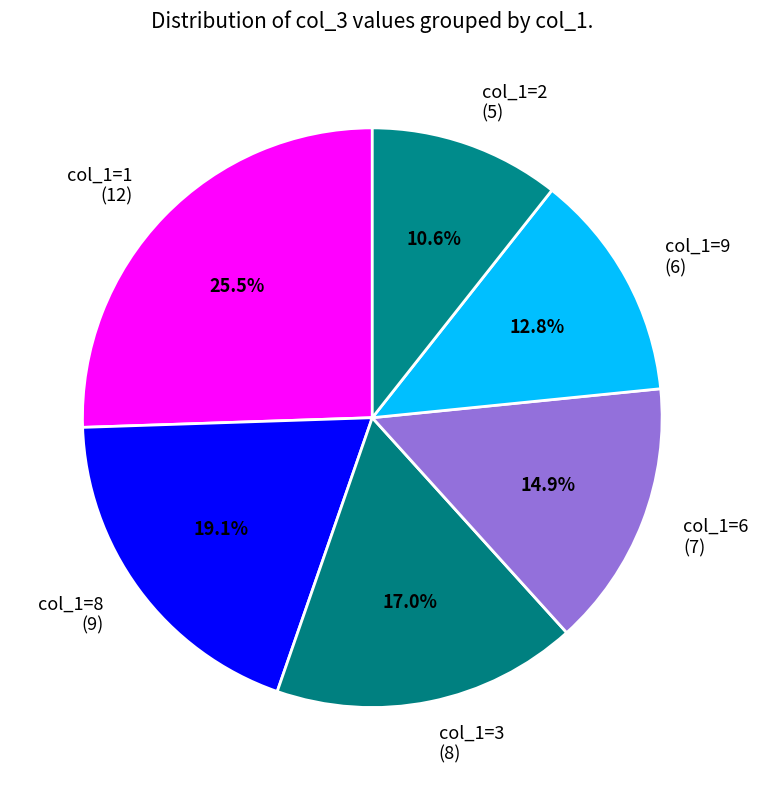

Count the number of slices in the pie.

6